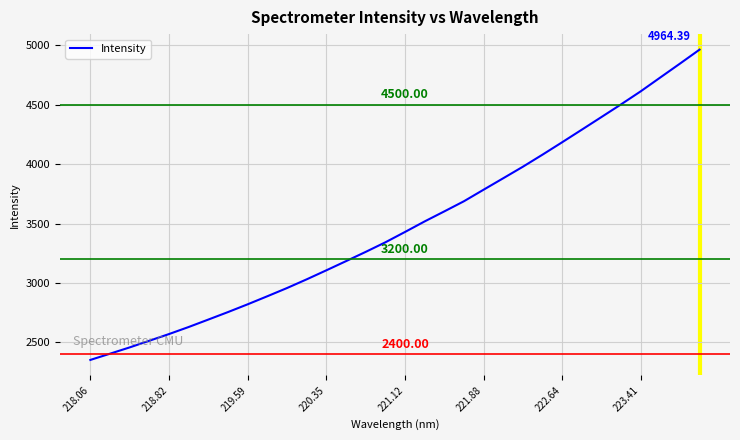

Reading right to left, extract all data points from this chart.

4964.4	4846.3	4729.8	4612.9	4503.3	4396.4	4289.9	4184.1	4079.7	3978.0	3881.0	3784.5	3687.4	3601.8	3517.4	3428.6	3341.4	3260.9	3182.9	3105.8	3029.8	2956.6	2887.5	2819.7	2754.2	2691.1	2628.5	2569.1	2512.7	2456.6	2403.6	2351.1